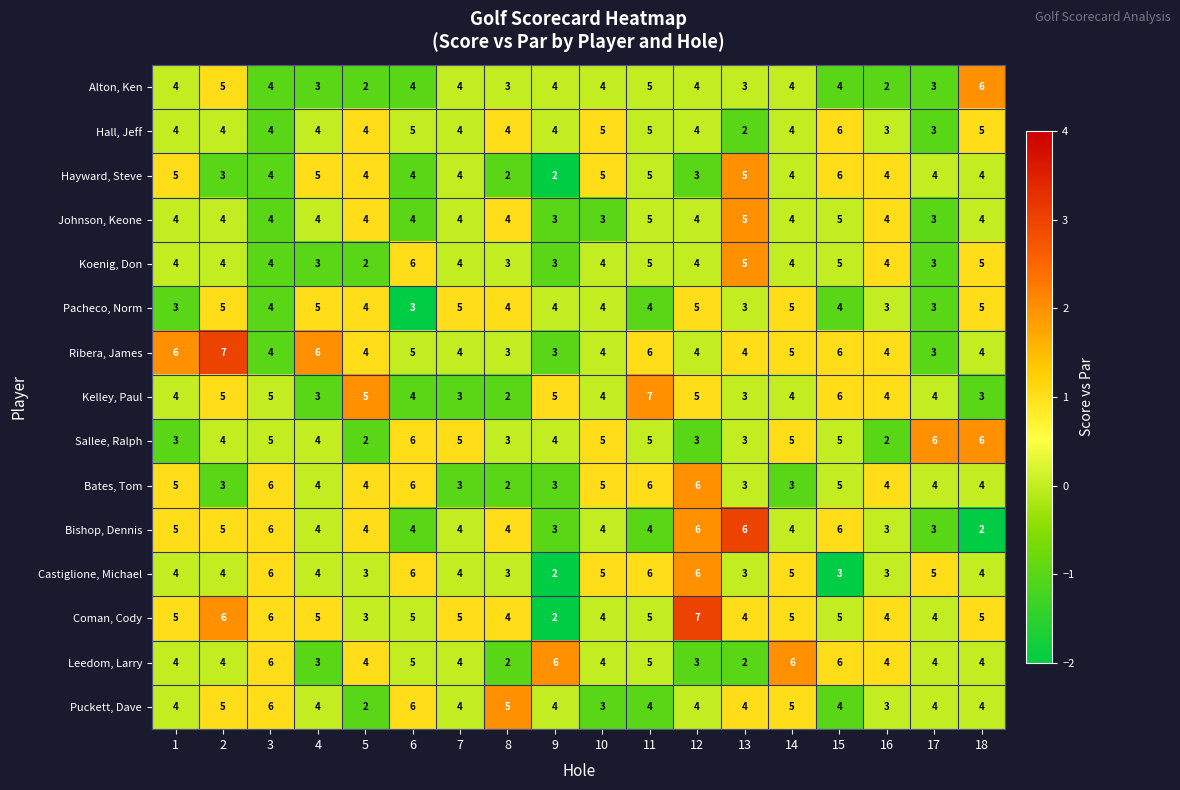

What is the spread (max minus min) of values at 14?

3